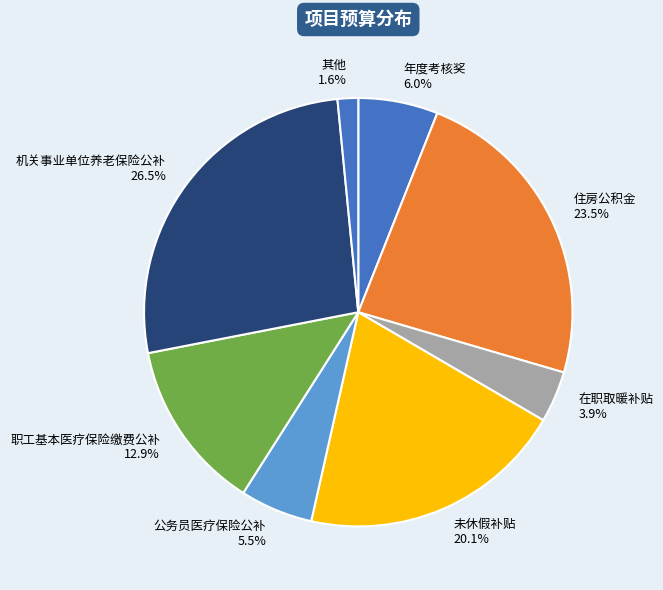

Combined, what portion of the pie is 住房公积金 and 在职取暖补贴?

27.4%